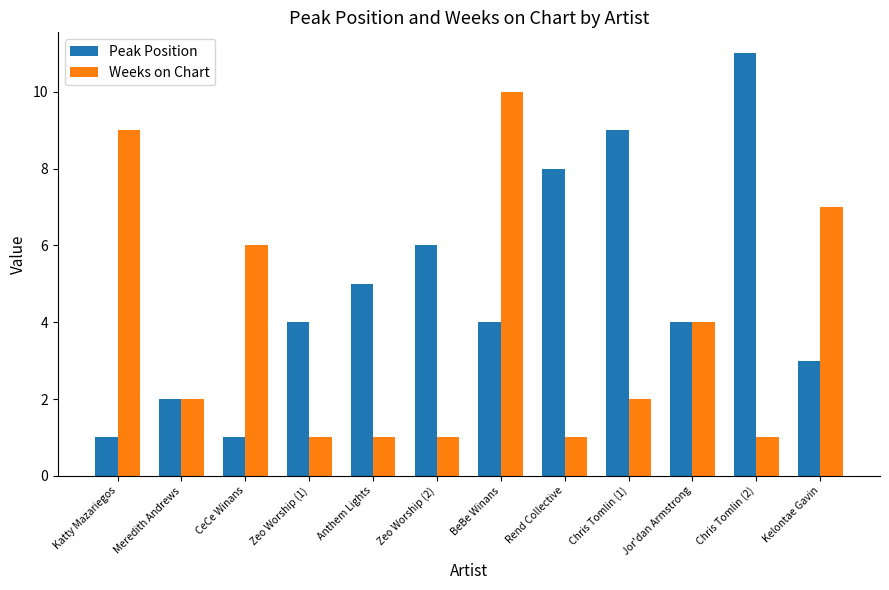

Where does the Weeks on Chart series first go above 2?

Katty Mazariegos